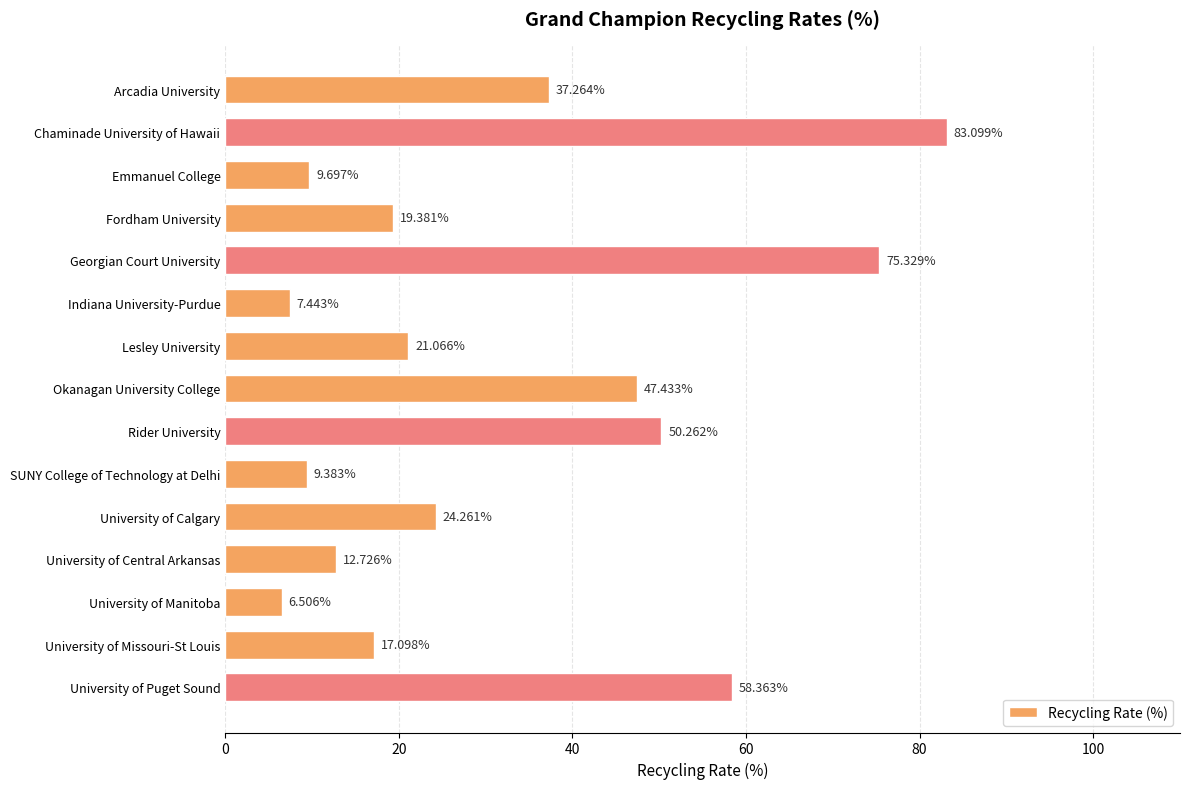

At which label is the value closest to 44?

Okanagan University College